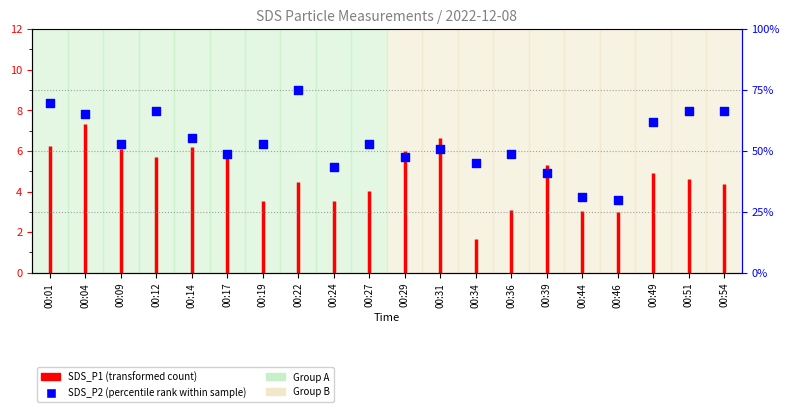

Which has a higher value, 00:54 or 00:27?

00:54